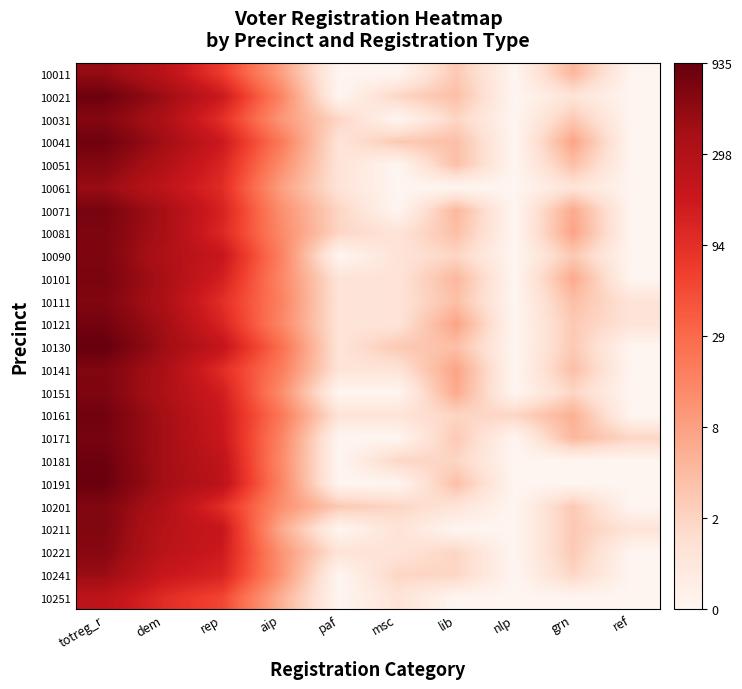

What is the total value across all series at paf?

11.6